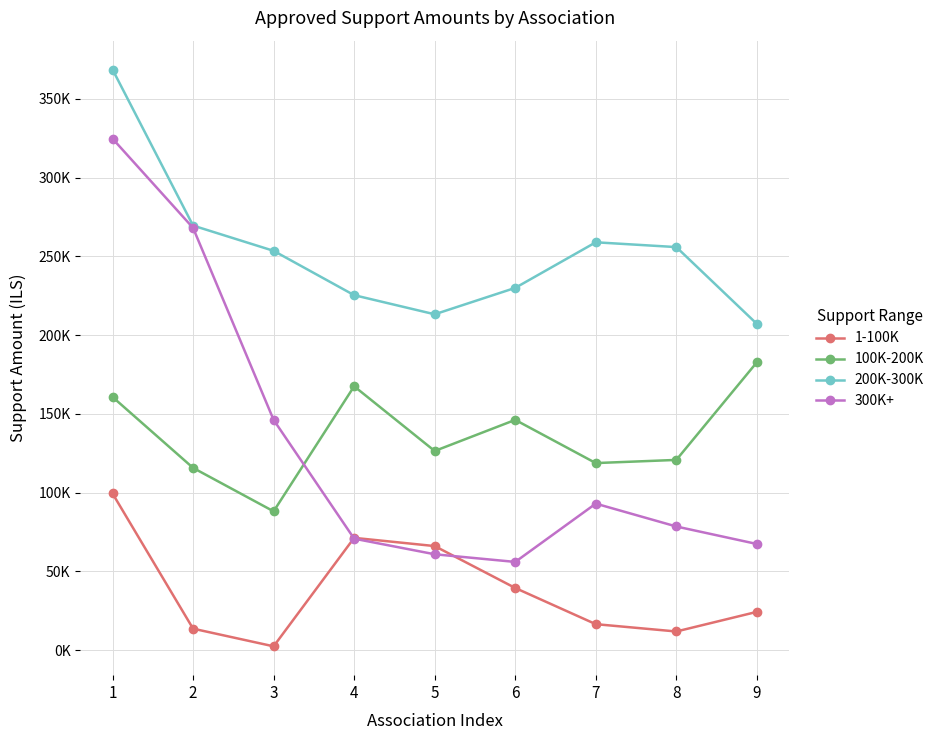

What are all the series names shown in the legend?

1-100K, 100K-200K, 200K-300K, 300K+